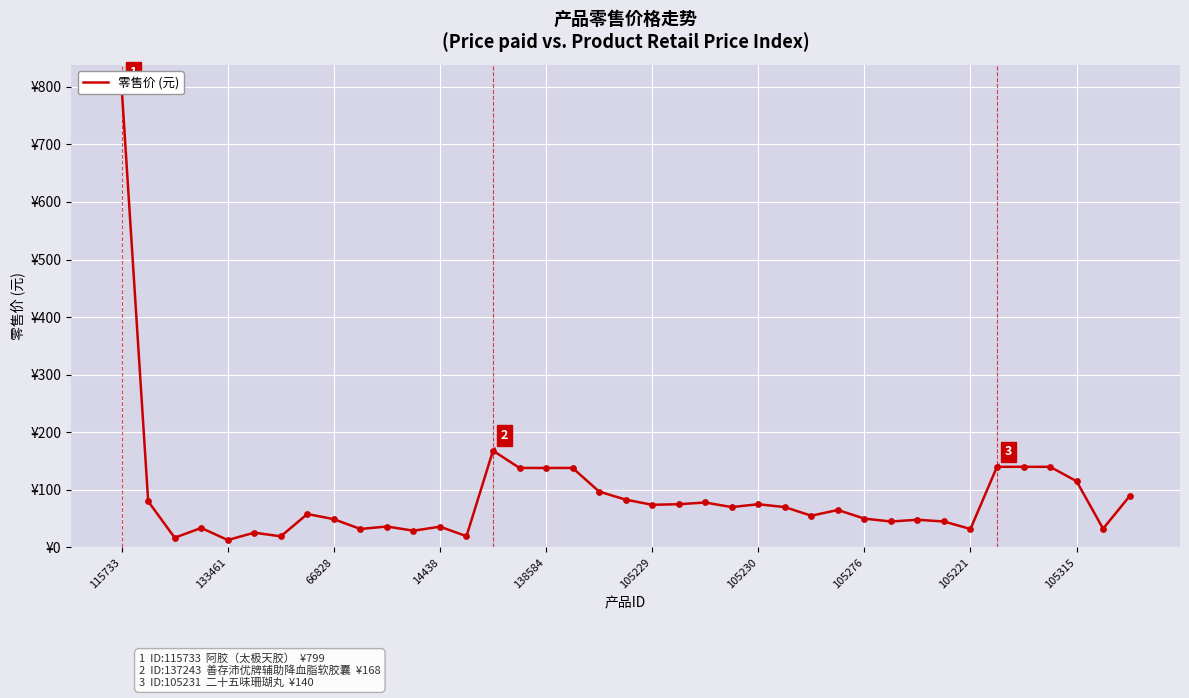

Which has a higher value, 38 or 14?

14